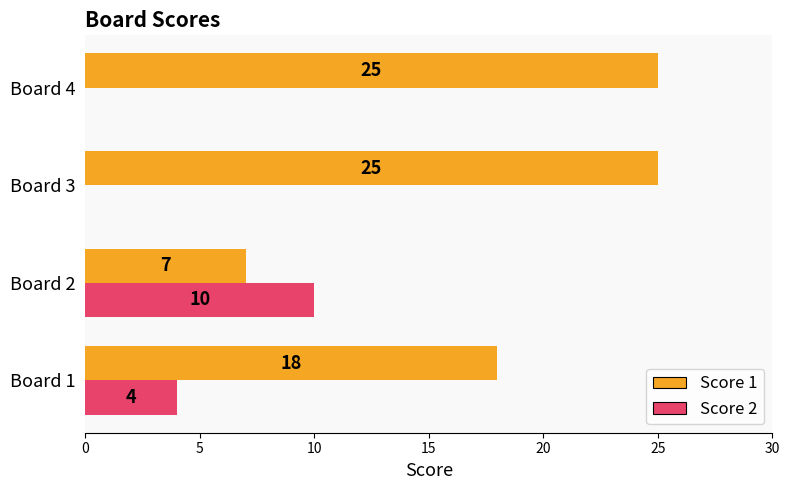

What is the sum of all Score 1 values?

75